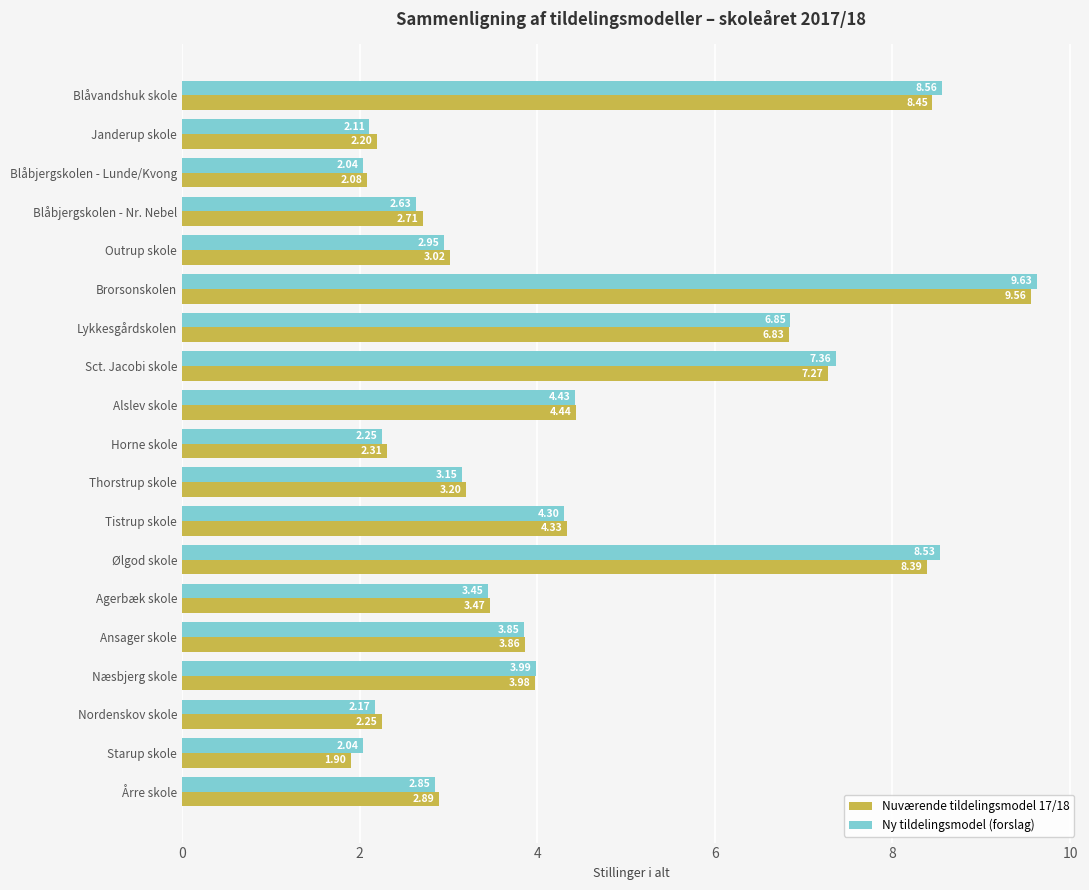

What is the difference between the maximum and minimum values in the Ny tildelingsmodel (forslag) series?

7.6